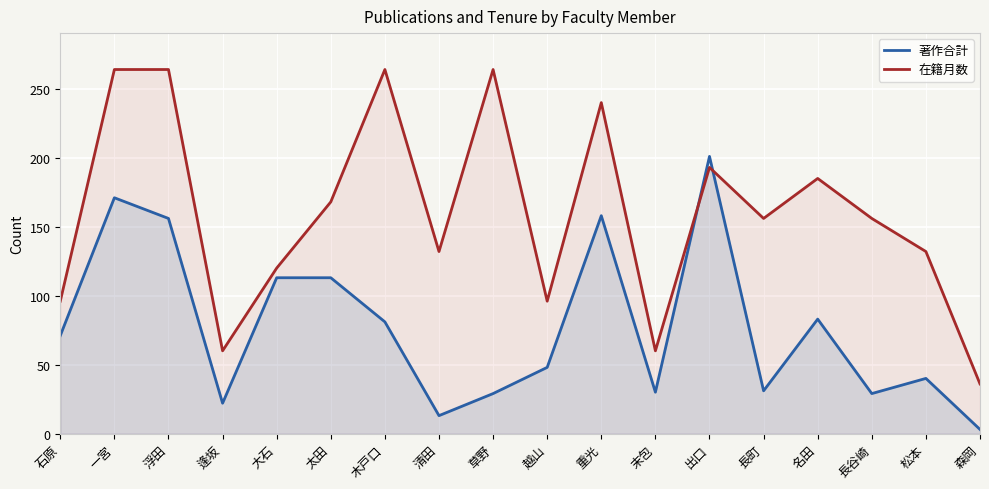

At which category does 著作合計 reach its first local valley?

逢坂